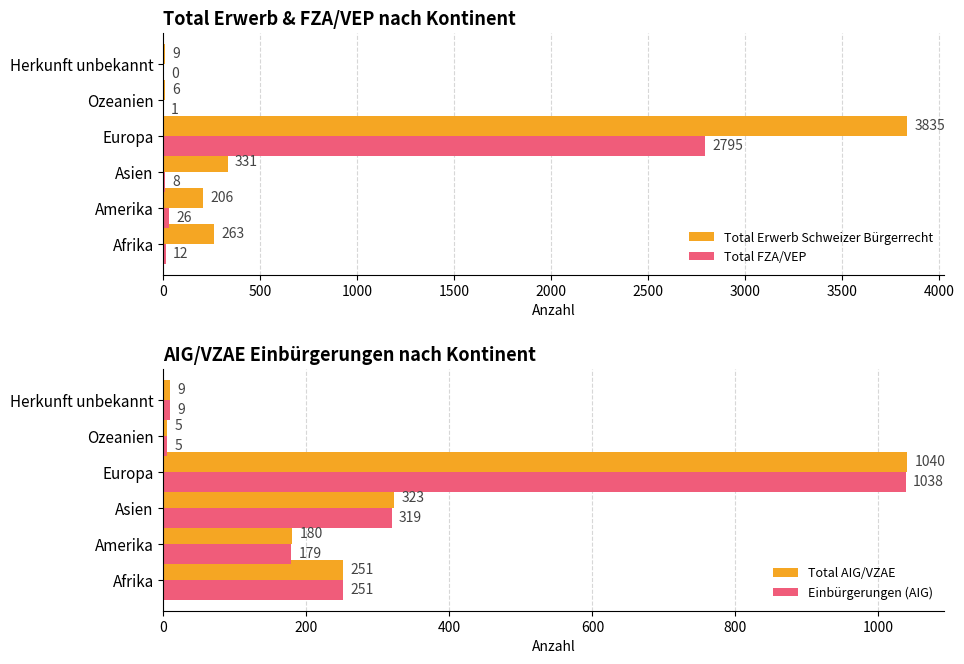

What is the minimum value for Total AIG/VZAE?

5